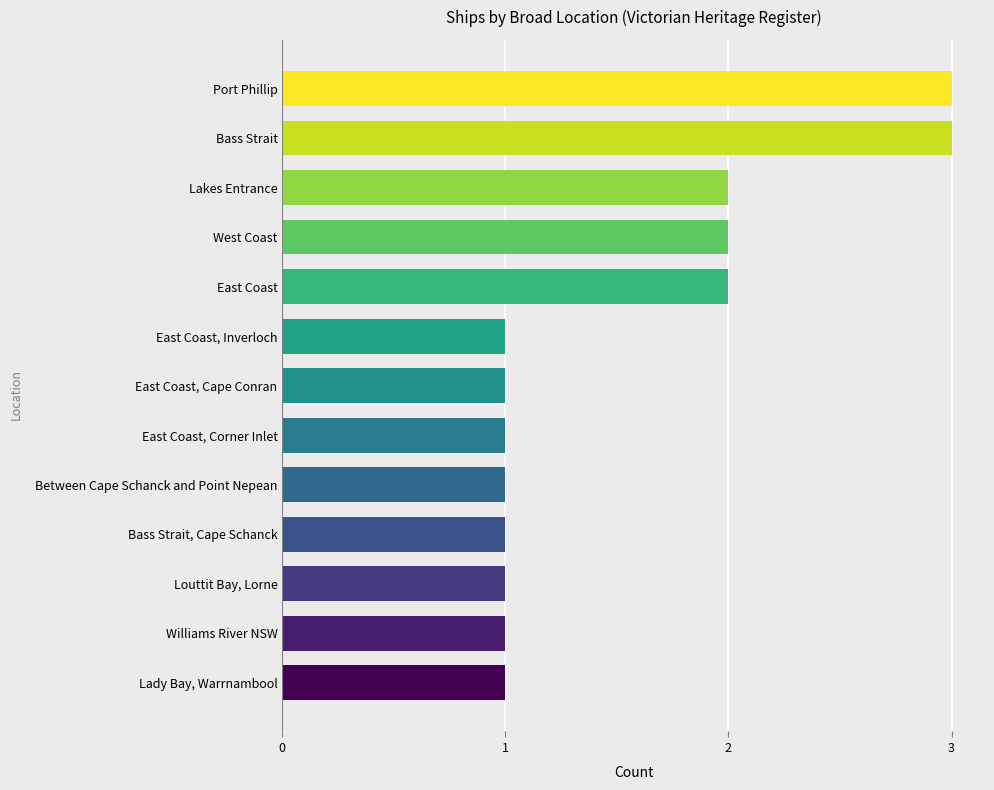

What is the maximum value shown in the chart?

3